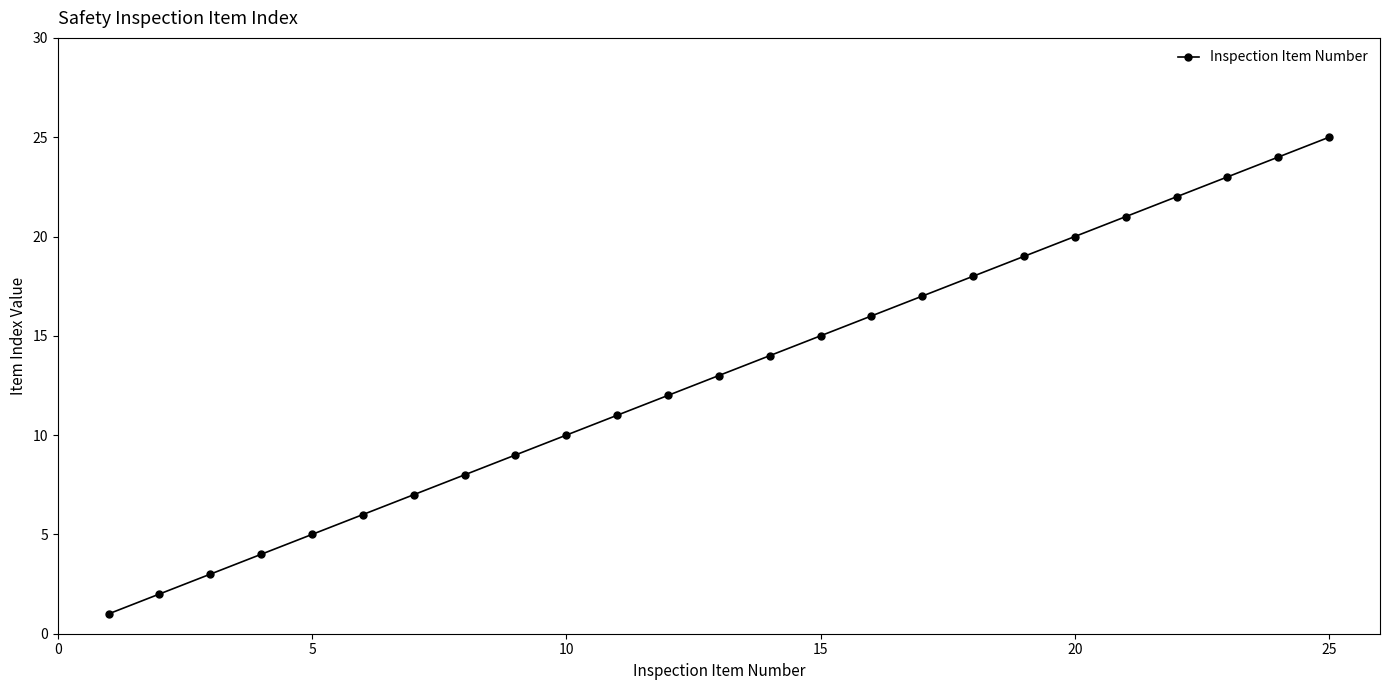

What is the maximum value shown in the chart?

25